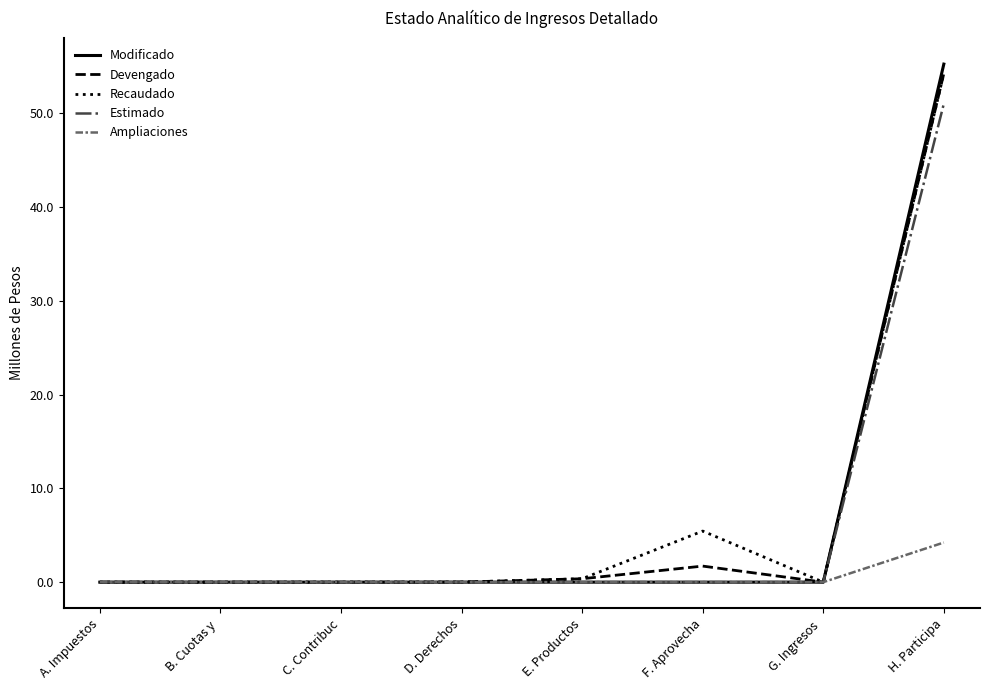

What are all the series names shown in the legend?

Modificado, Devengado, Recaudado, Estimado, Ampliaciones